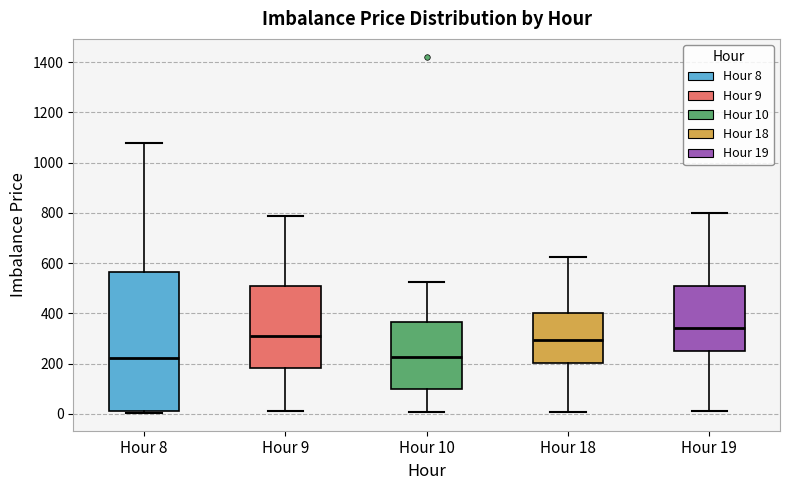

Reading left to right, transcribe this box plot: for each box, give where its median line is, the range the box spans, and where its two whiskers end, as read against the y-axis. The values are not printed on the chart, so give them approximately, as read against the axis.

Hour 8: median 220, box 20 to 560, whiskers 0 to 1080
Hour 9: median 300, box 180 to 500, whiskers 20 to 780
Hour 10: median 220, box 100 to 360, whiskers 0 to 520
Hour 18: median 300, box 200 to 400, whiskers 0 to 620
Hour 19: median 340, box 260 to 500, whiskers 20 to 800